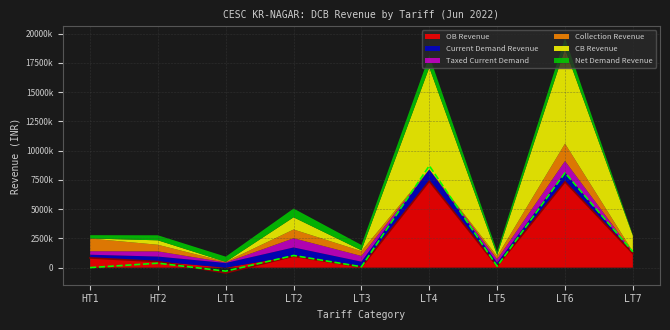

What is the minimum value shown in the chart?

-455911.3